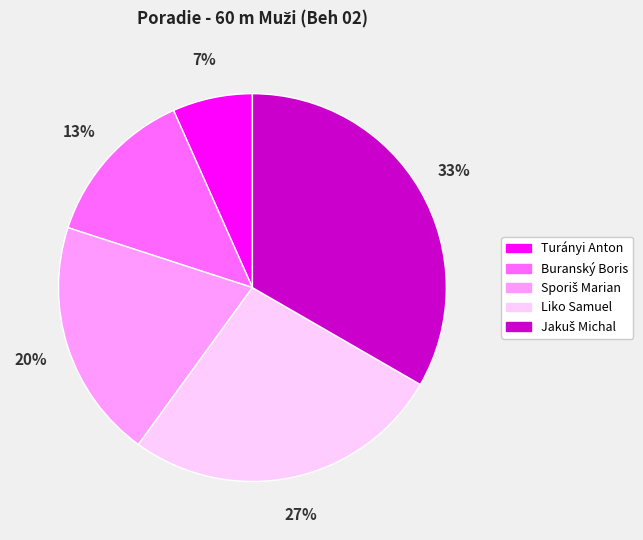

Which category has the smallest portion of the pie?

Turányi Anton